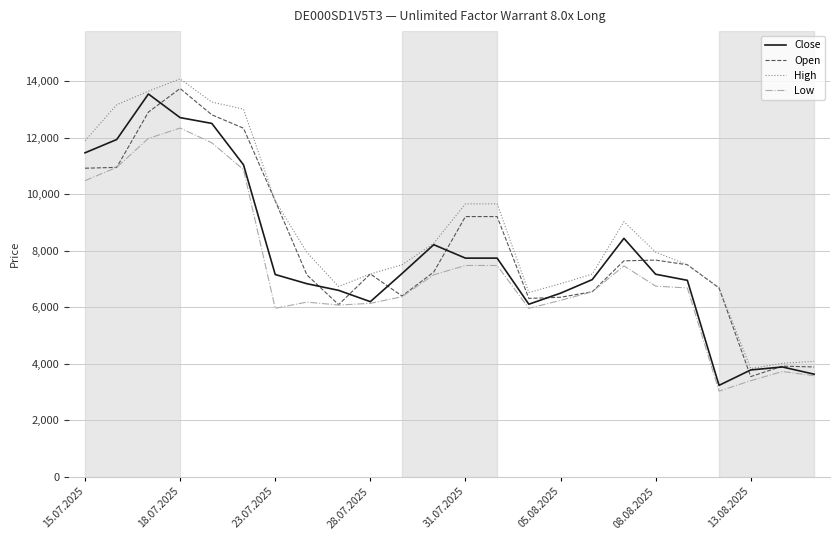

What is the difference between the maximum and minimum values in the Close series?

10305